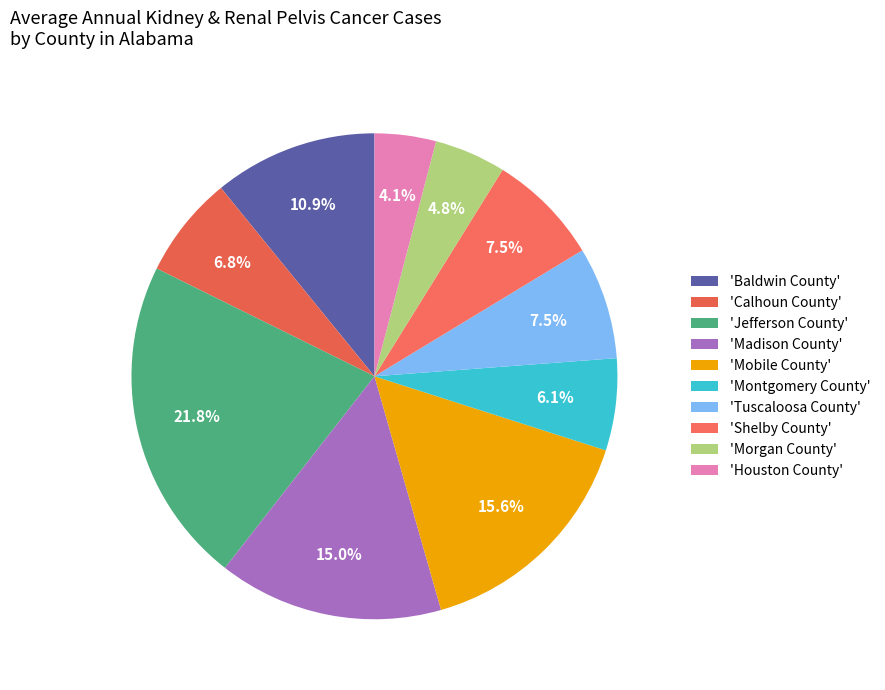

To the nearest percent, what is the difference between the largest and smallest slice percentages?

18%